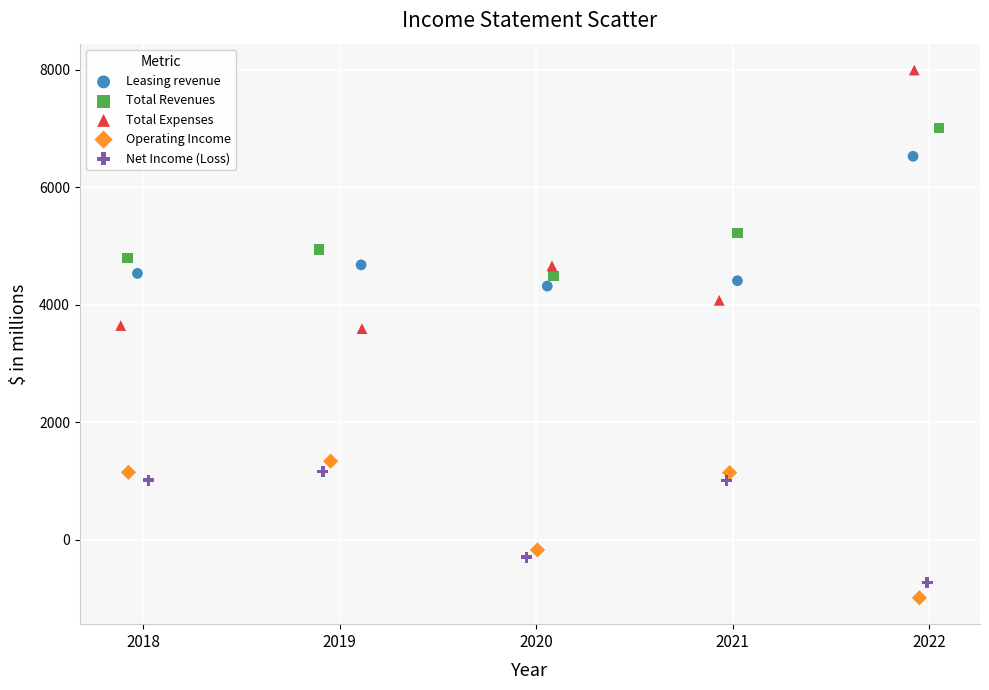

Which series reaches the maximum Y coordinate?

Total Expenses